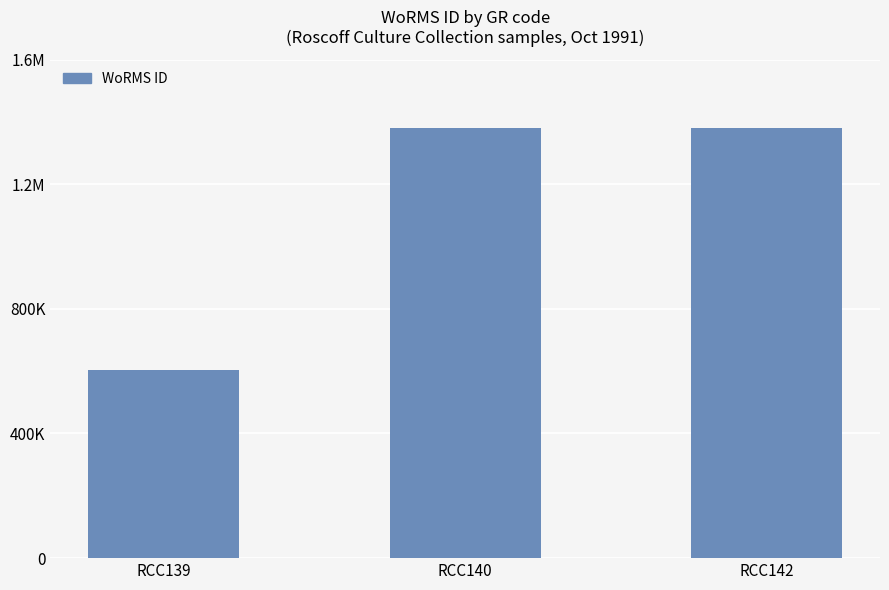

How many data points are less than 1380402?

1